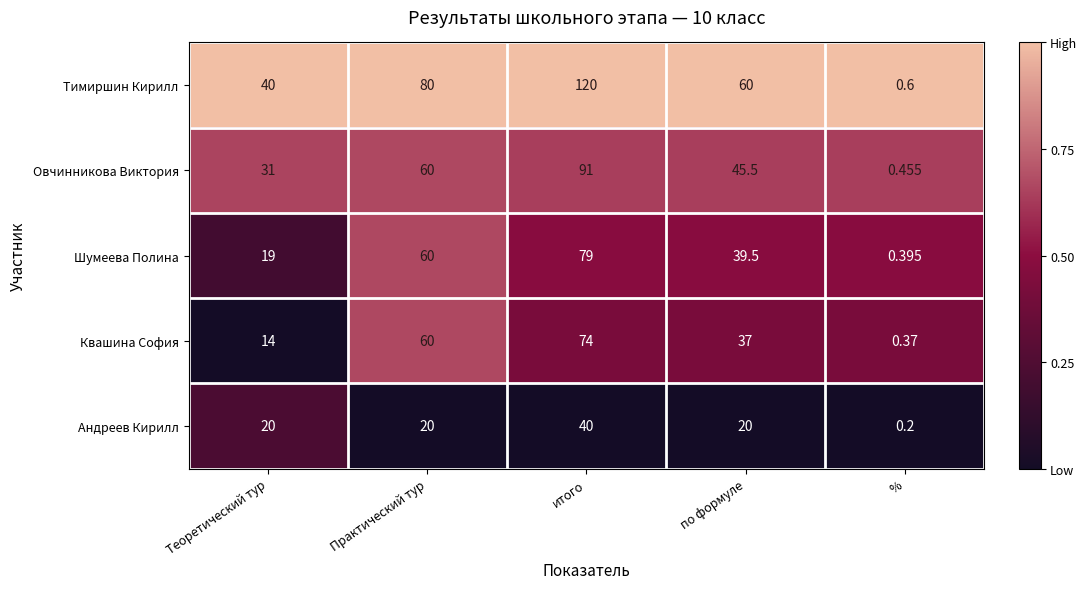

At по формуле, list the series in order from largest to smallest.

Тимиршин Кирилл, Овчинникова Виктория, Шумеева Полина, Квашина София, Андреев Кирилл